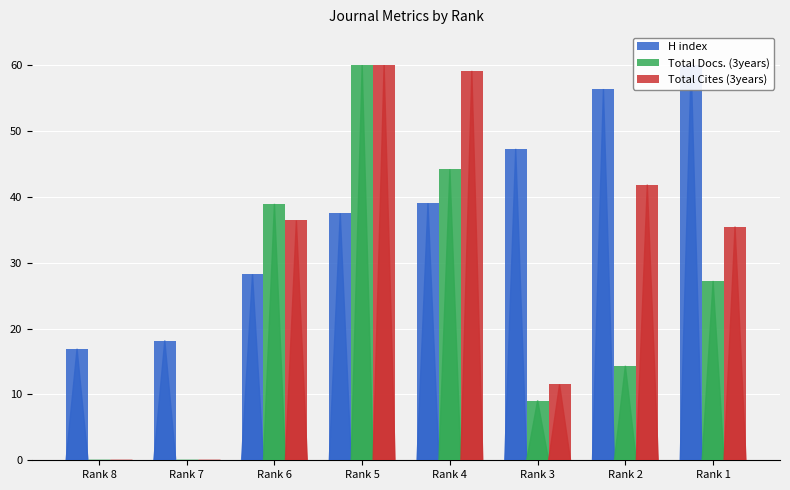

The H index series shows 28.3 at Rank 6. True or false?

True